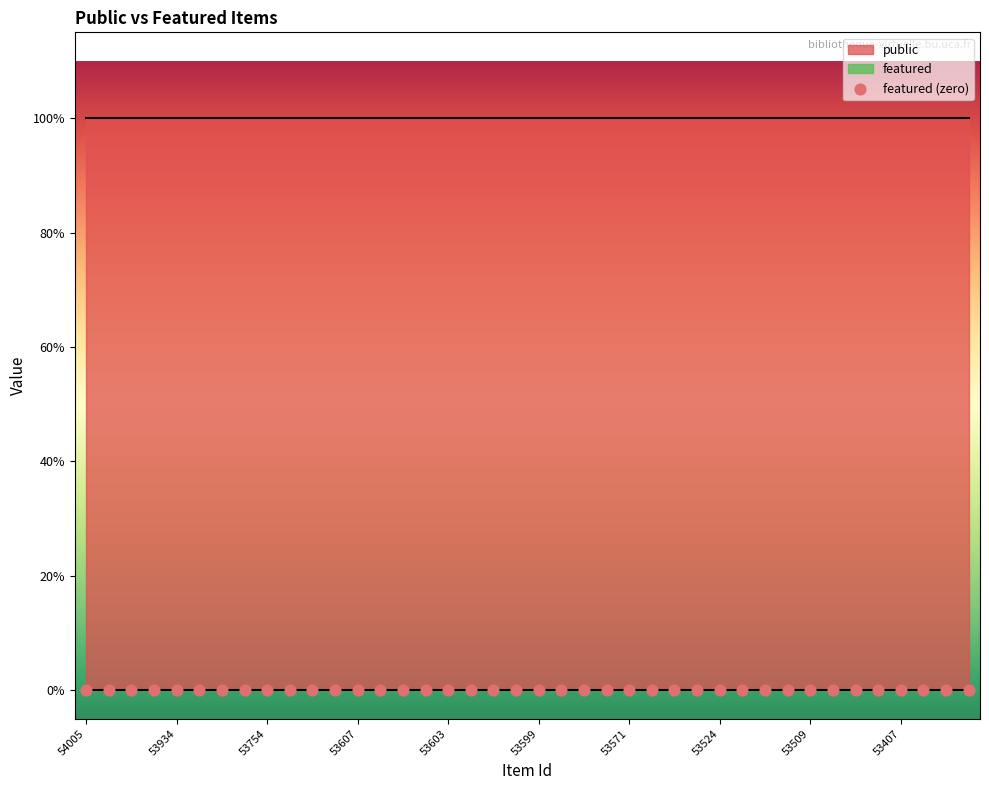

What is the total value across all series at 53568?

1